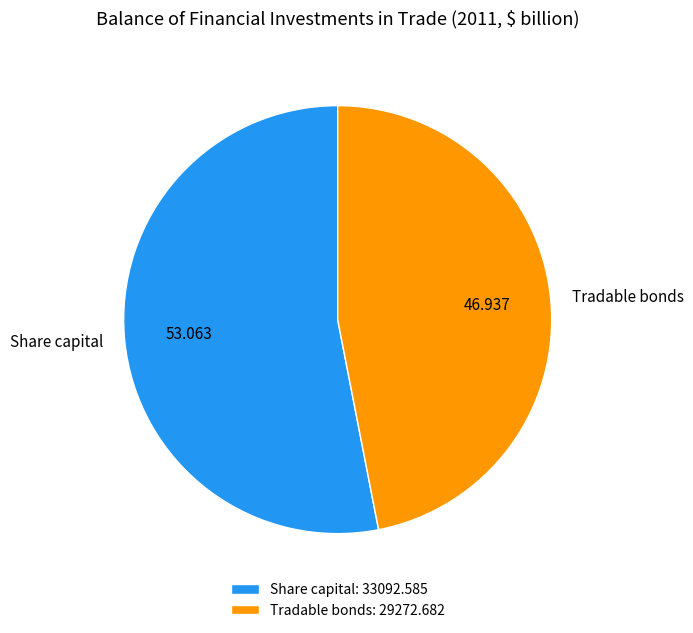

Which category has the biggest portion of the pie?

Share capital